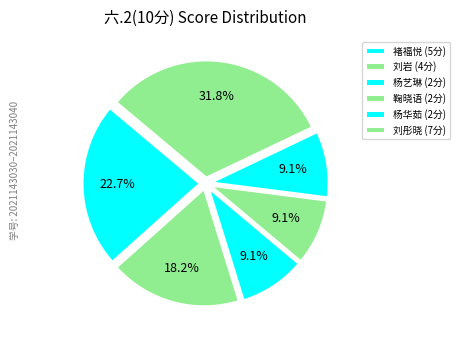

How many segments does this pie chart have?

6